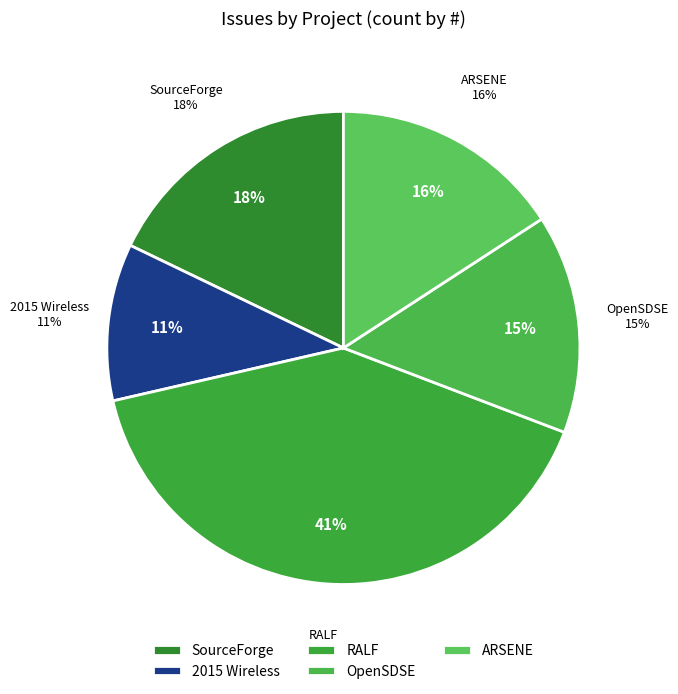

True or false: RALF (101) accounts for 16% of the total.

False